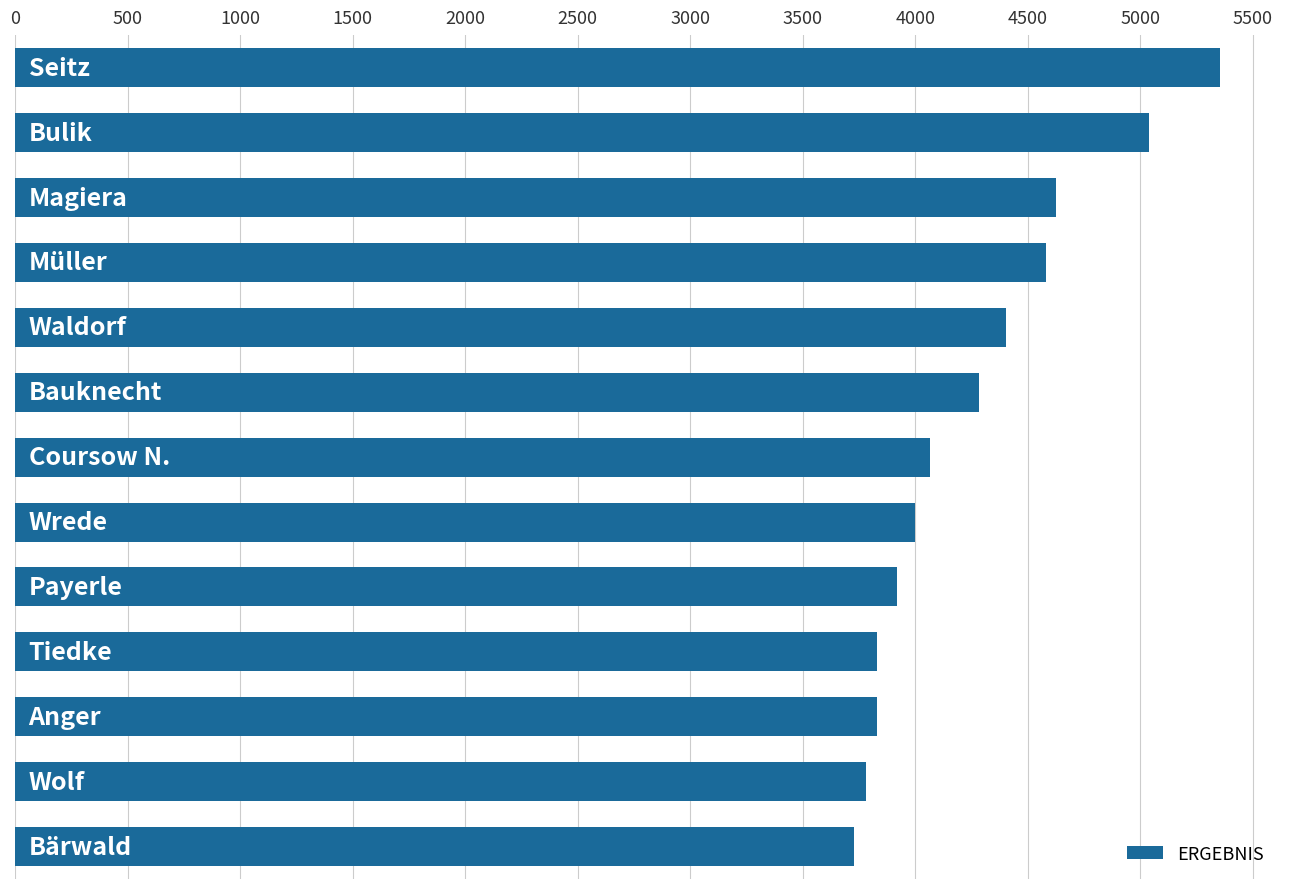

How many bars are there in total?

13